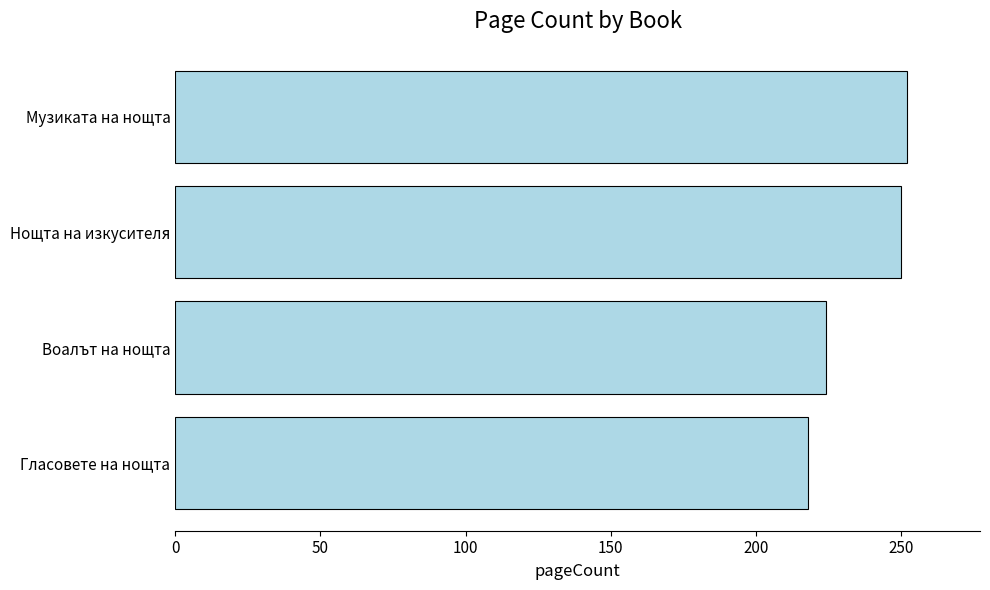

What is the average value?

236